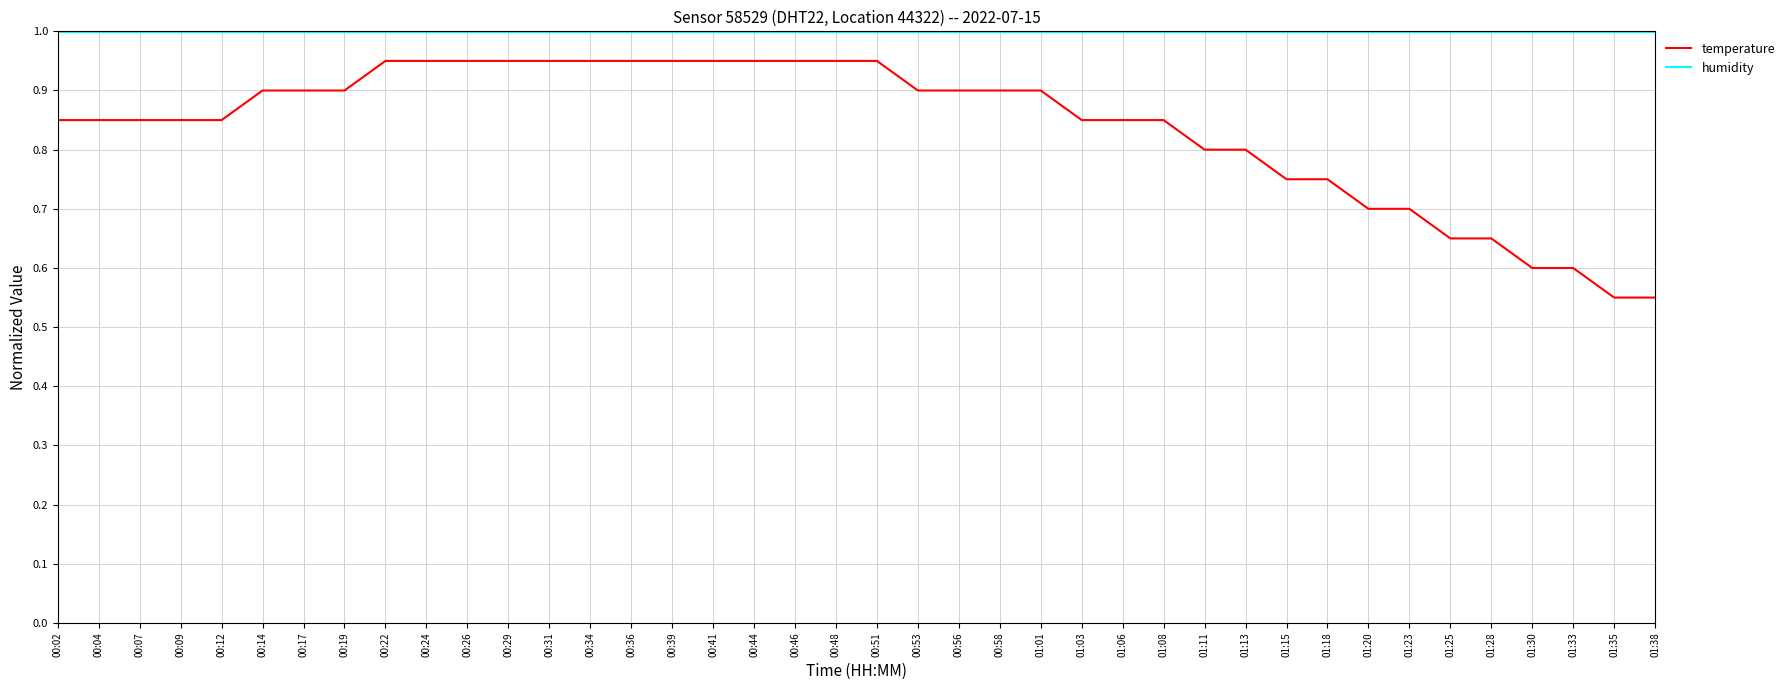

The humidity series shows 0.3 at 00:14. True or false?

False